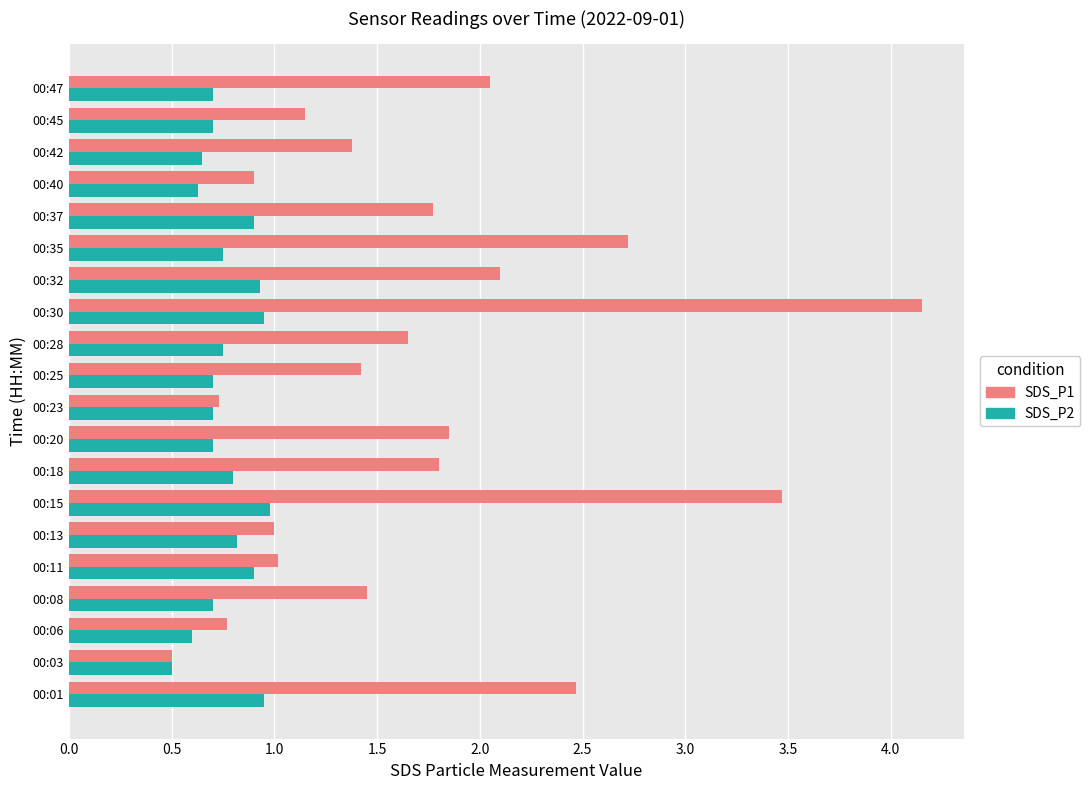

What is the sum of all SDS_P1 values?

34.4